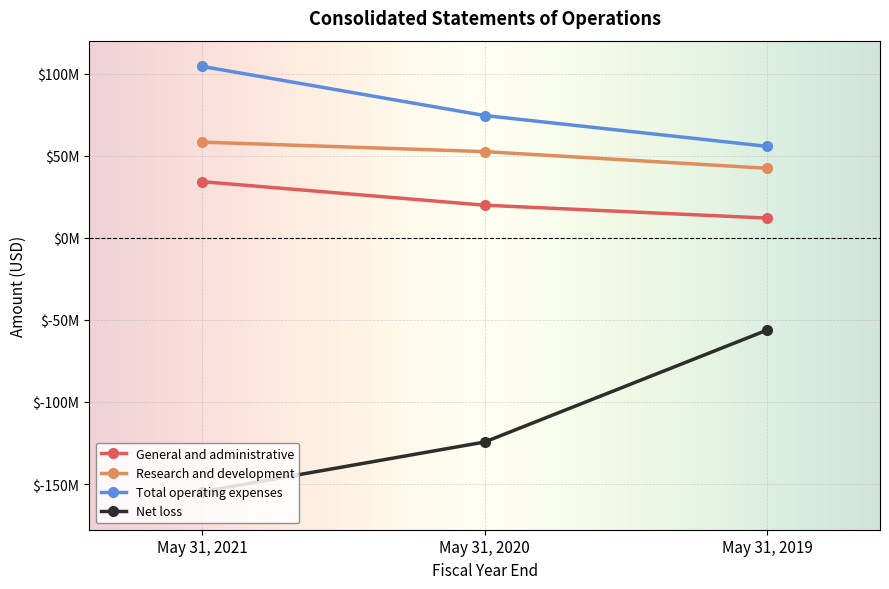

True or false: Total operating expenses has a value of 38990841 at May 31, 2021.

False